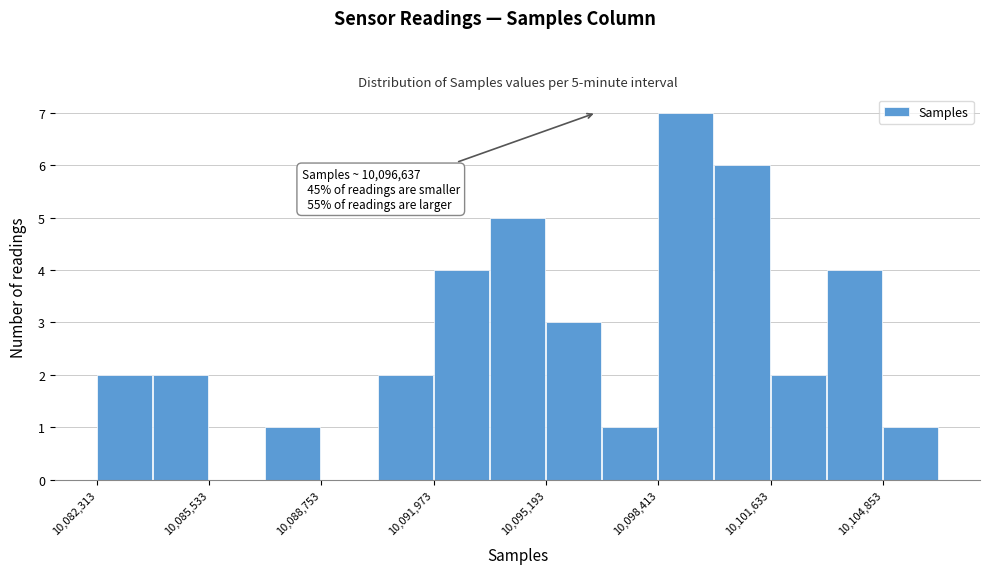

Around what value on the x-axis is the tallest bar? Give the approximate position of its centre, as read against the axis.

10099000